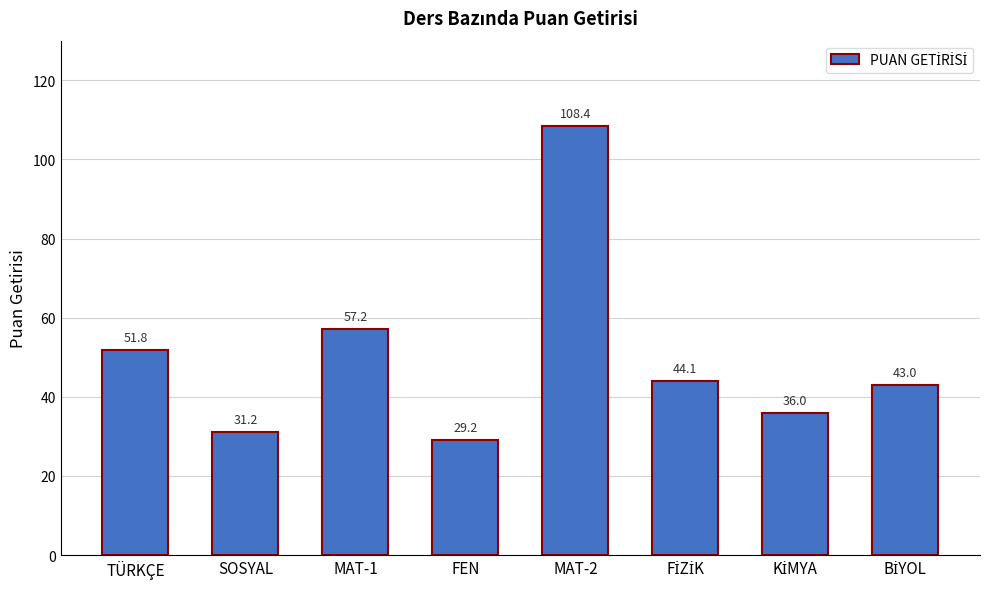

The chart shows a value of 36.1 at MAT-2. True or false?

False